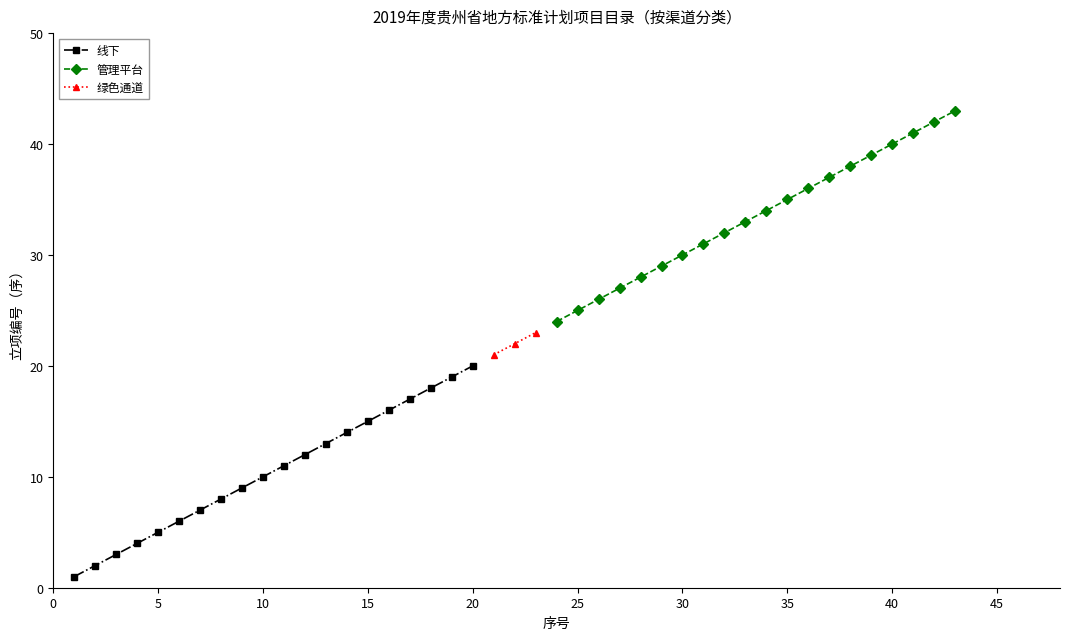

What is the sum of all 线下 values?

210